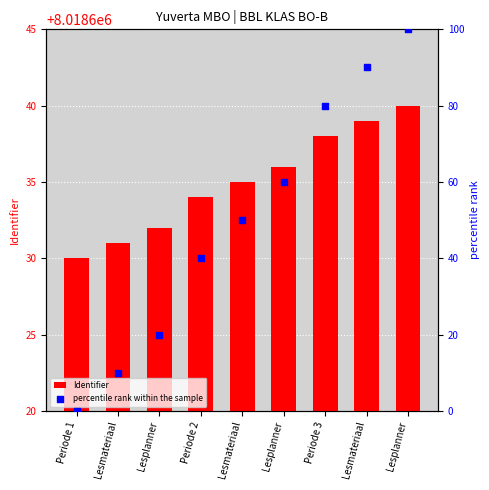

At how many categories does at least one series exceed 889301?

9